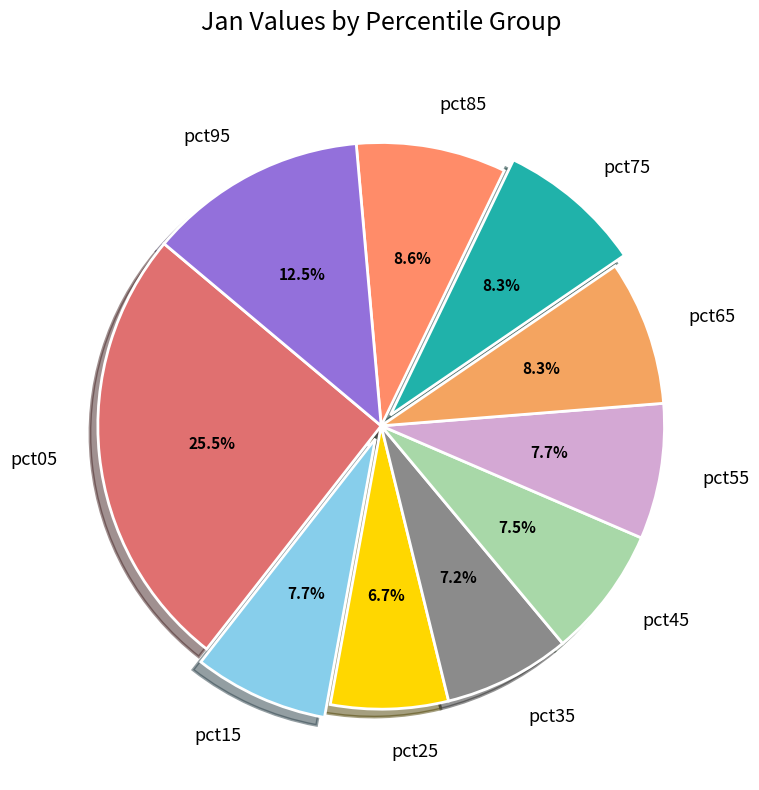

True or false: pct65 accounts for 8% of the total.

True